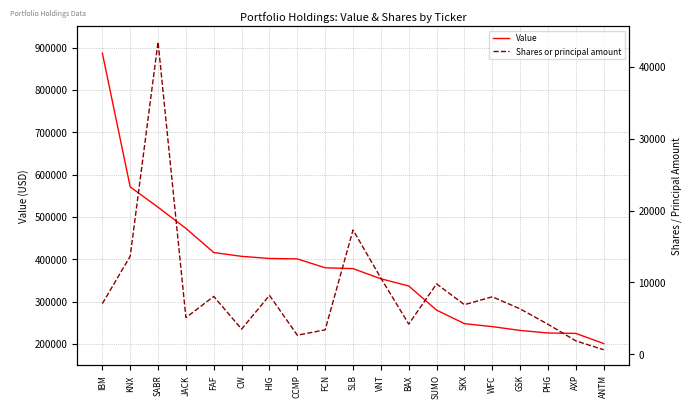

What is the total value across all series at SUMO?

289800